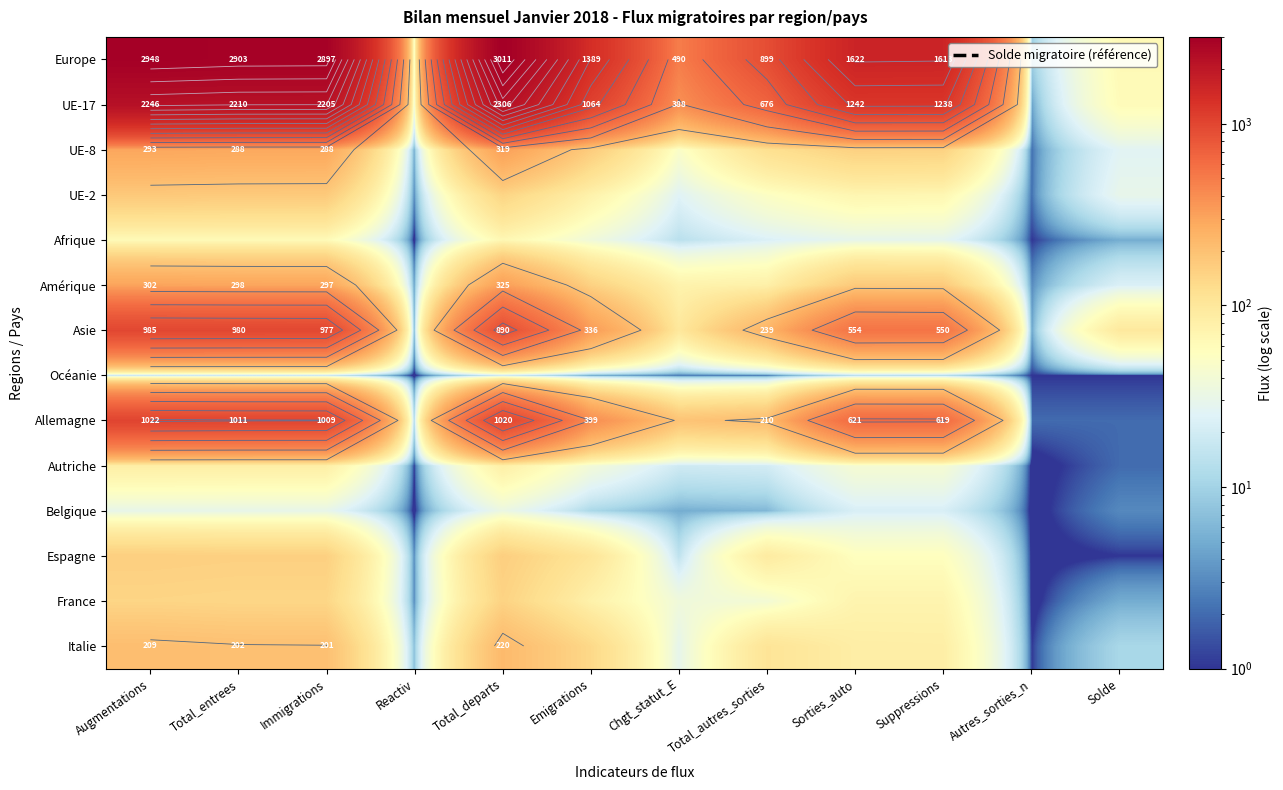

What is the difference between the maximum and minimum values in the France series?

148.5